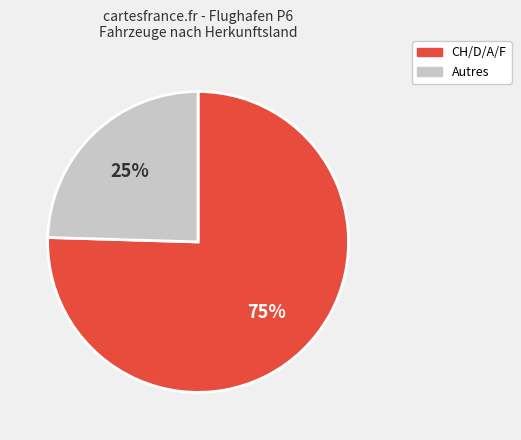

What is the smallest slice in the pie chart?

Autres